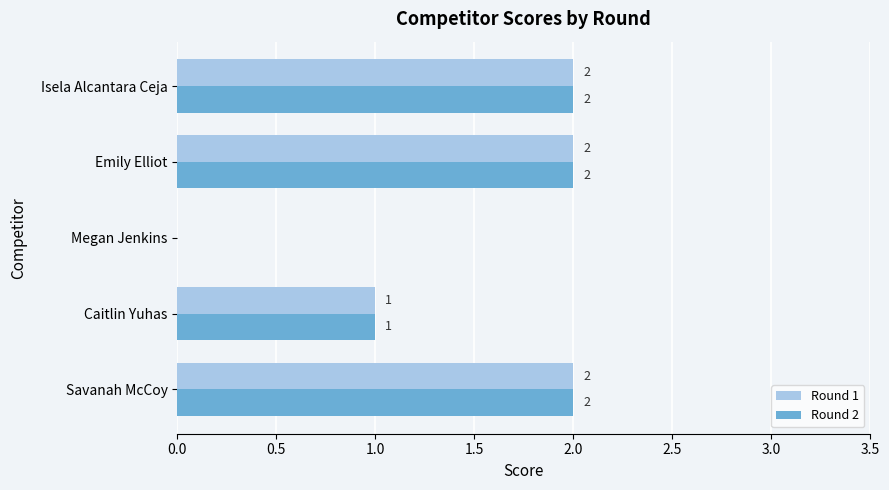

How many Round 2 values are between 1 and 2?

4